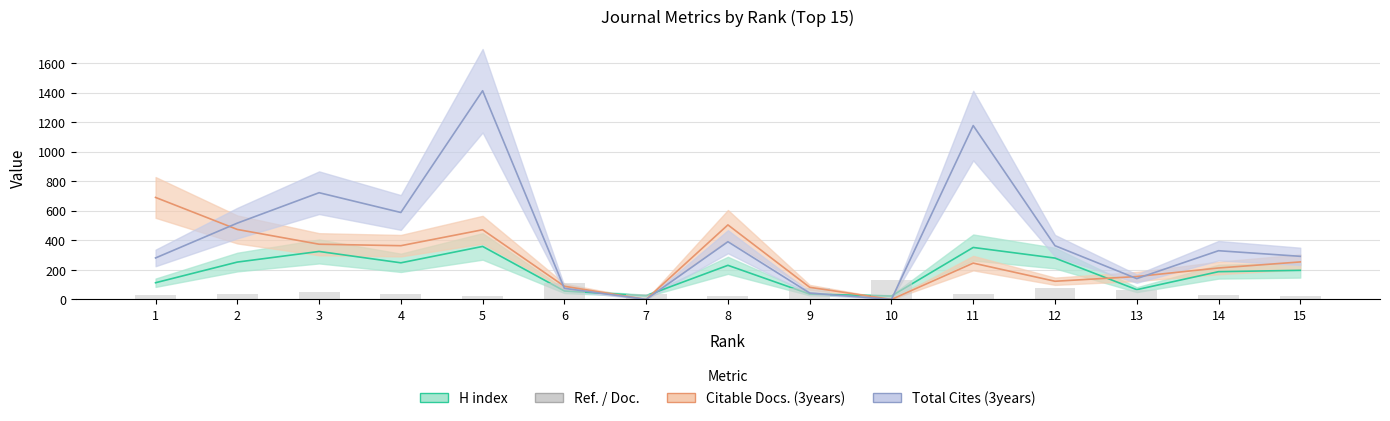

Reading left to right, extract all data points from this chart.

1=27	2=36	3=47	4=34	5=23	6=114	7=34	8=26	9=78	10=134	11=36	12=78	13=67	14=32	15=25